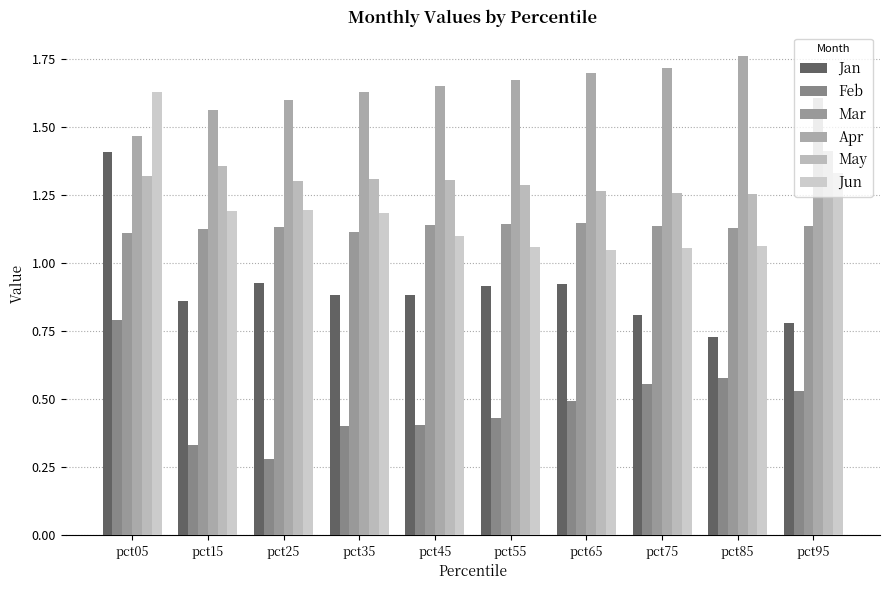

At which category is the sum across all series the highest?

pct05